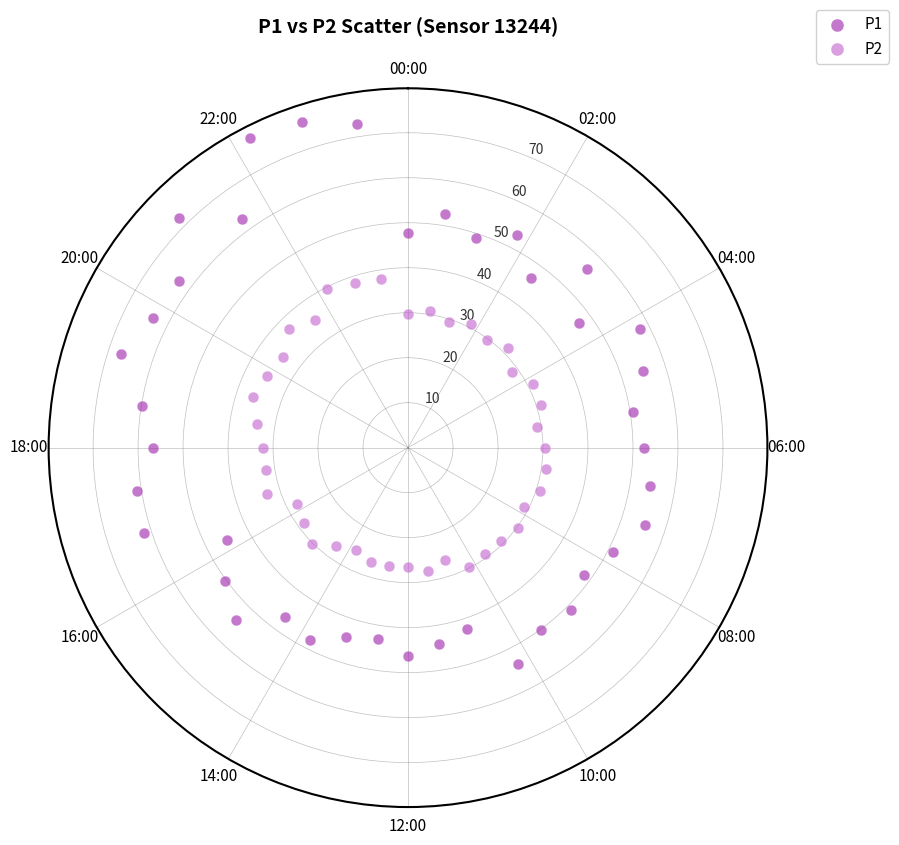

Which series has the largest Y range (max minus min)?

P1